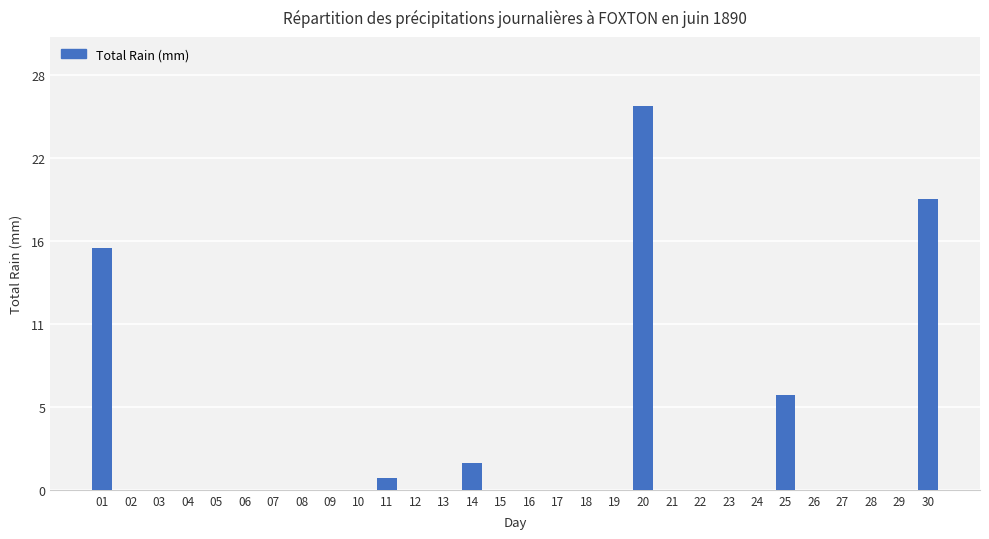

The value at 30 is 6.2. True or false?

False